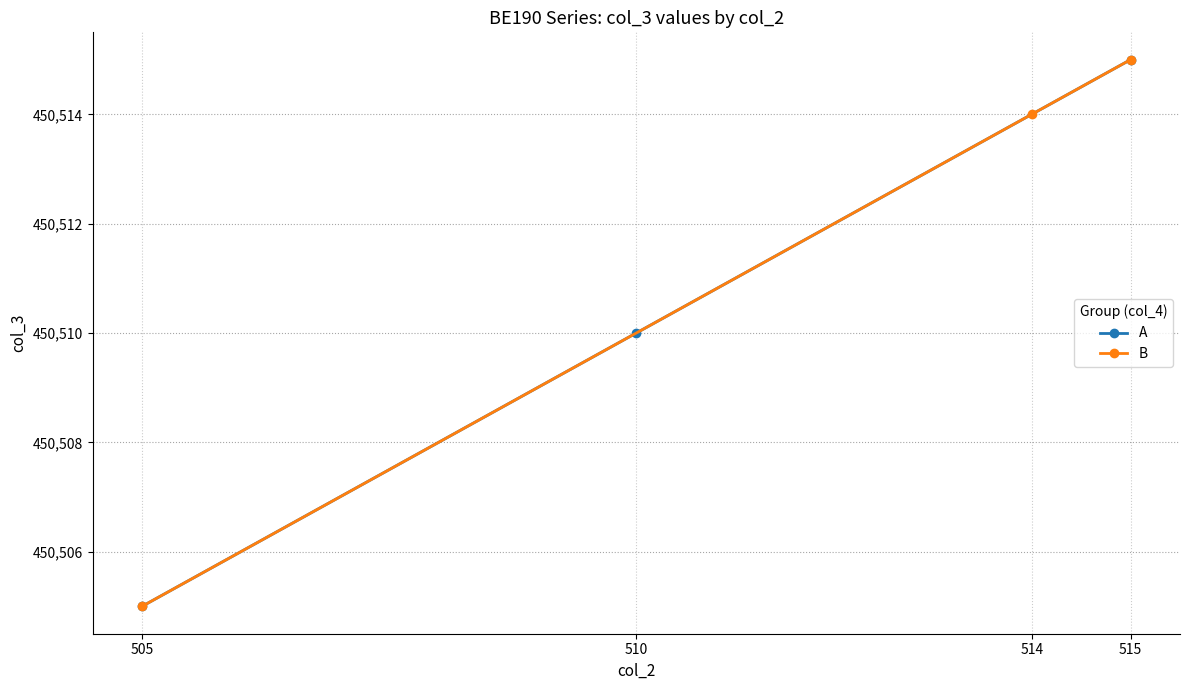

How many B values are between 450505 and 450515?

3